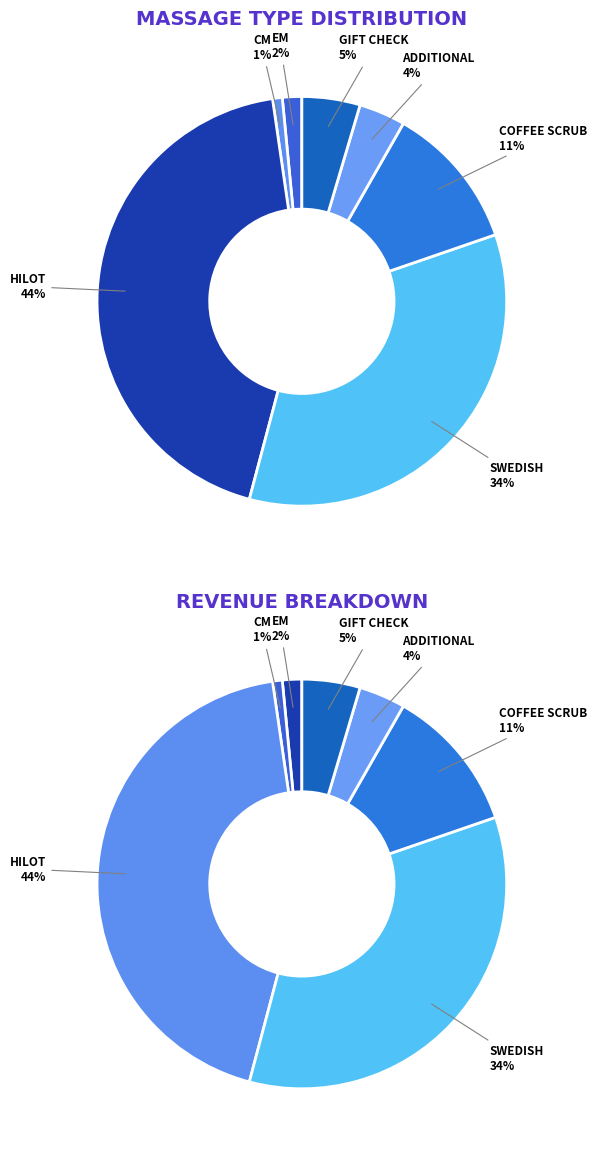

Rank the categories by value from highest to lowest.

HILOT, SWEDISH, COFFEE SCRUB, GIFT CHECK, ADDITIONAL, EM, CM